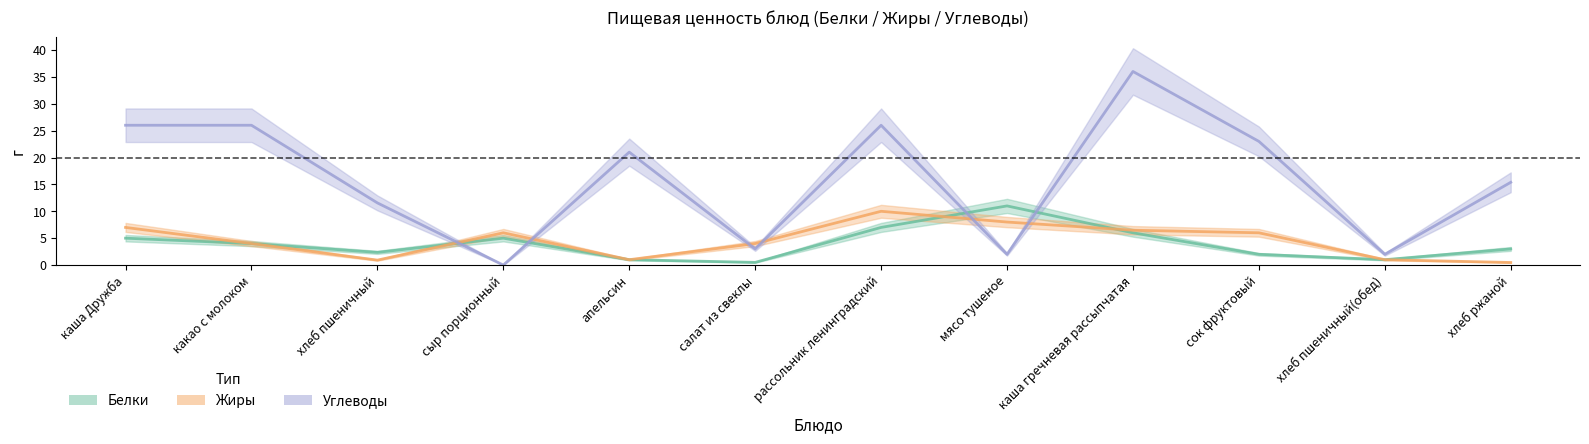

True or false: Углеводы has a value of 39.8 at какао с молоком.

False